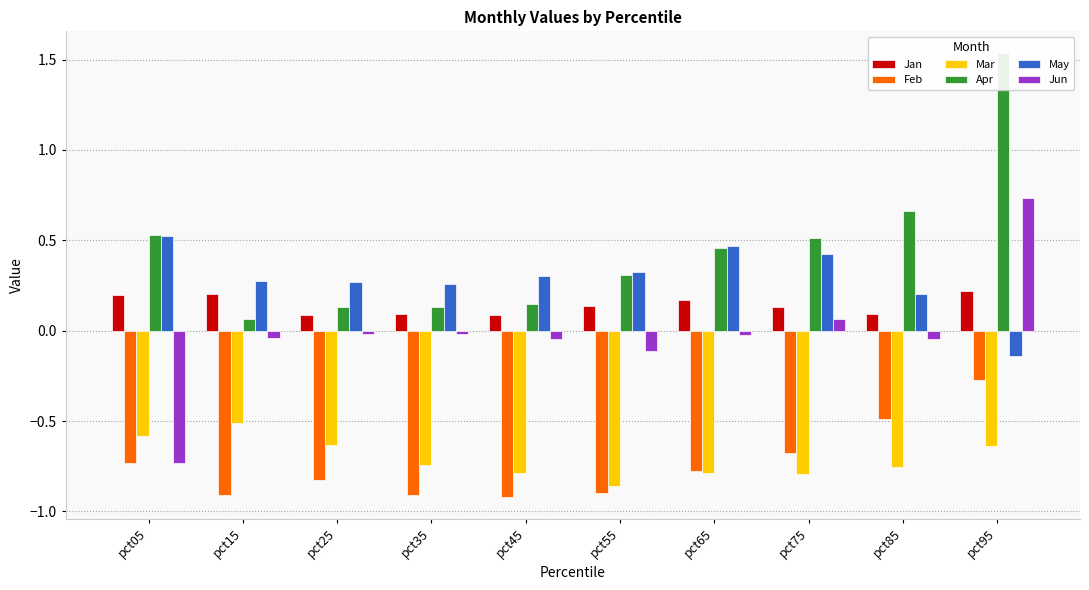

What is the highest value of the Apr series?

1.5